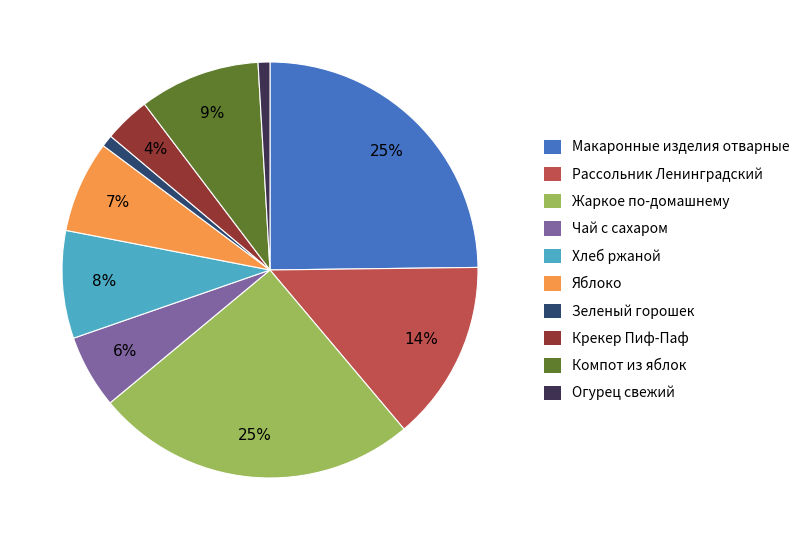

Count the number of slices in the pie.

10